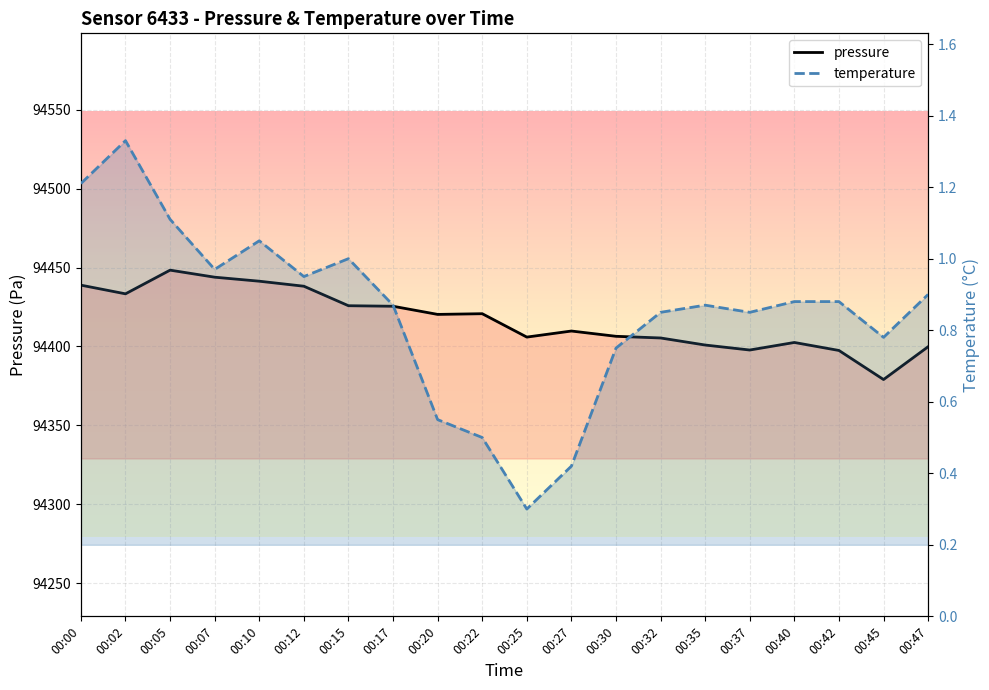

At which label does pressure first exceed 94420?

00:00